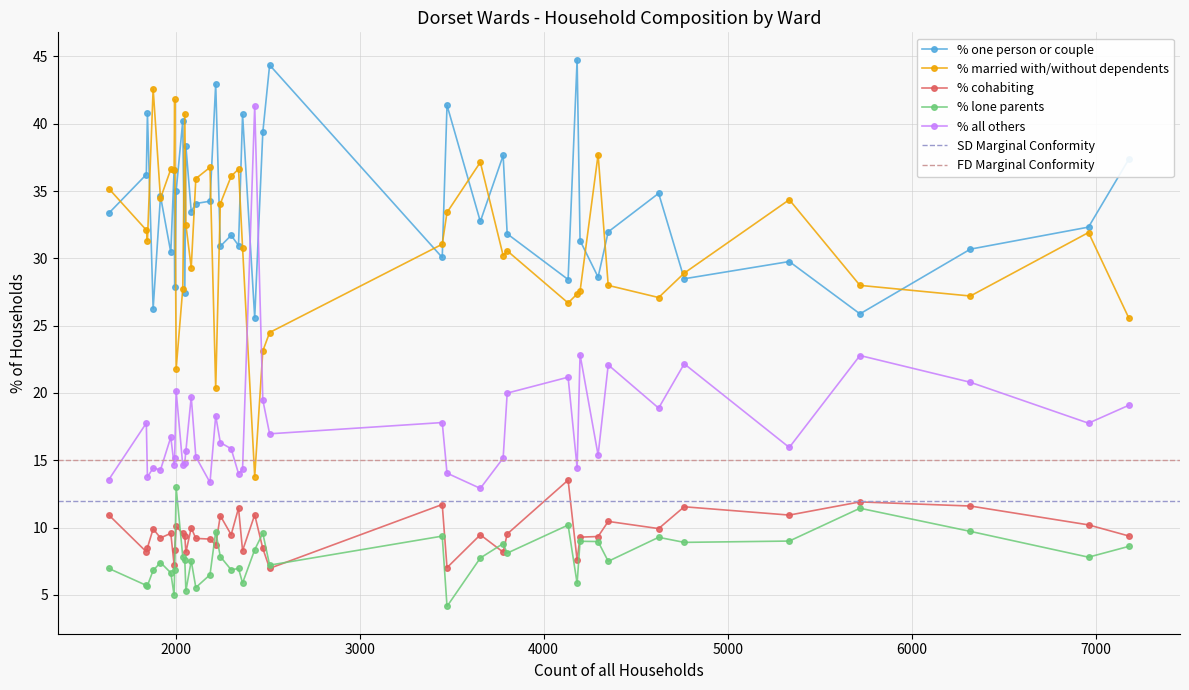

How many lines are shown in the chart?

5